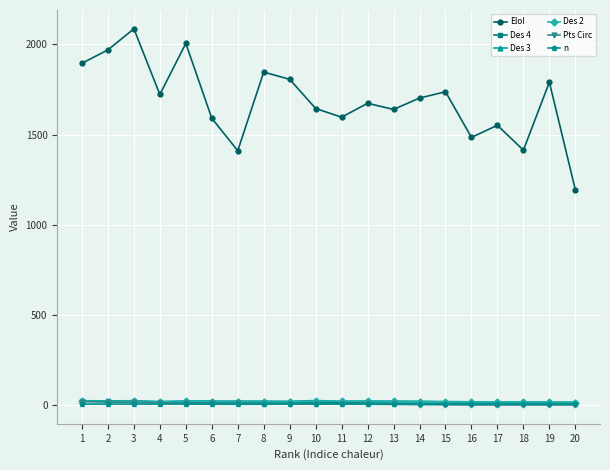

Which series changed the most between 8 and 16?

EloI